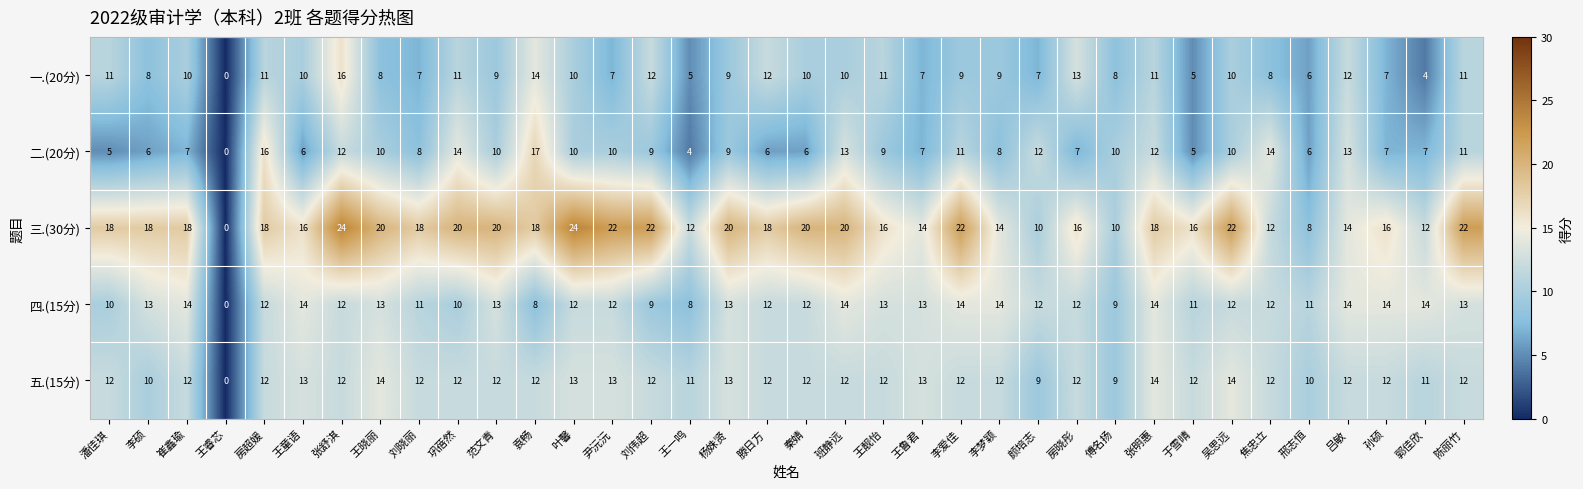

Rank the series at 李爱佳 from lowest to highest value.

一.(20分), 二.(20分), 五.(15分), 四.(15分), 三.(30分)